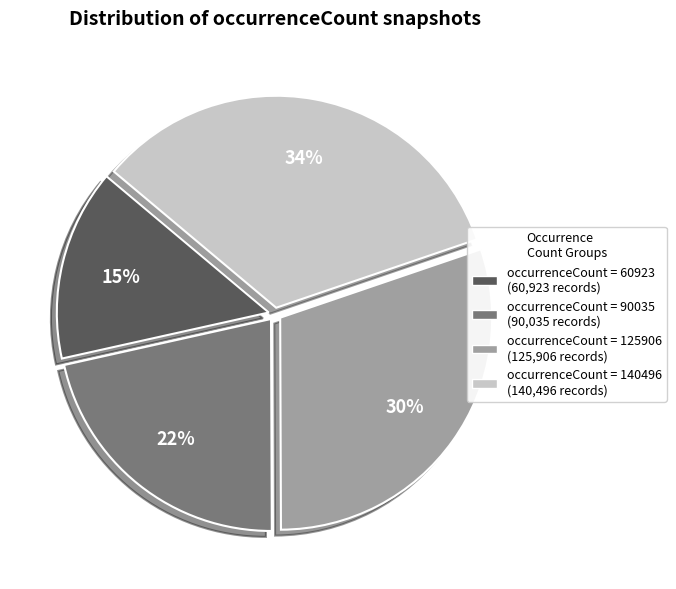

To the nearest percent, what is the average slice percentage?

25%